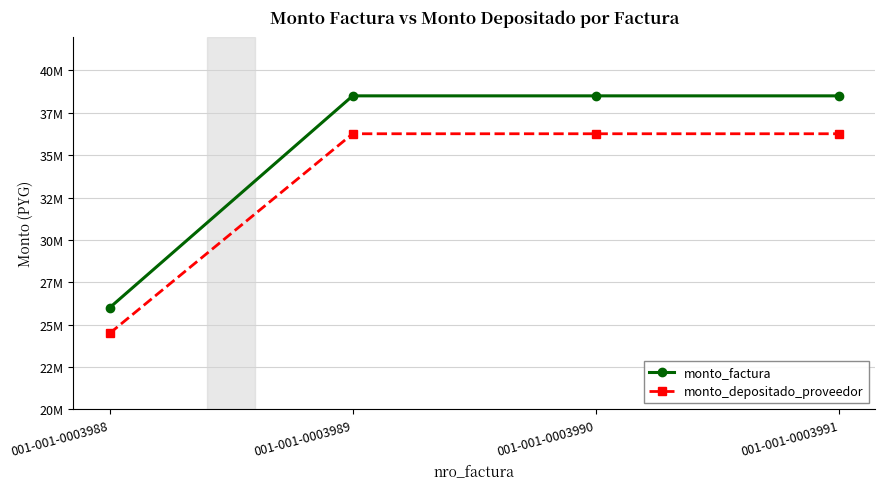

Does the chart have visible grid lines?

Yes